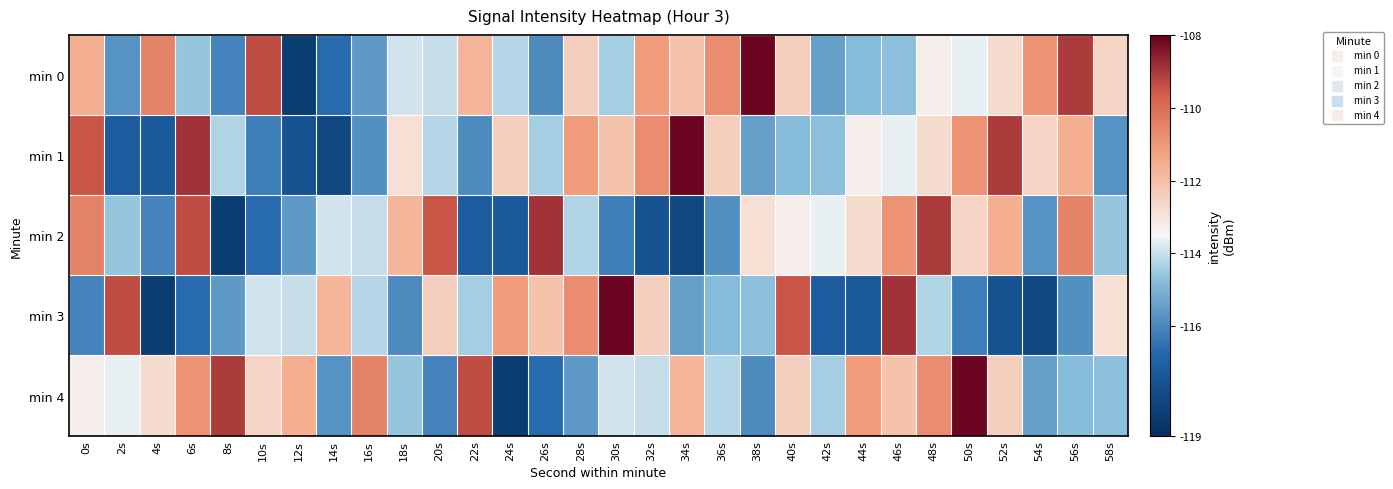

Reading left to right, list all the values displayed in this chart.

min 0: 0s=-111.6	2s=-115.8	4s=-110.5	6s=-114.6	8s=-116.1	10s=-109.3	12s=-118.5	14s=-116.6	16s=-115.6	18s=-113.9	20s=-114.0	22s=-111.8	24s=-114.2	26s=-115.9	28s=-112.4	30s=-114.4	32s=-111.1	34s=-112.1	36s=-110.7	38s=-108.1	40s=-112.5	42s=-115.4	44s=-114.8	46s=-114.7	48s=-113.3	50s=-113.7	52s=-112.7	54s=-110.9	56s=-109.0	58s=-112.6
min 1: 0s=-109.5	2s=-117.2	4s=-117.3	6s=-108.9	8s=-114.3	10s=-116.2	12s=-117.6	14s=-118.0	16s=-115.8	18s=-112.9	20s=-114.2	22s=-115.9	24s=-112.4	26s=-114.4	28s=-111.1	30s=-112.1	32s=-110.7	34s=-108.1	36s=-112.5	38s=-115.4	40s=-114.8	42s=-114.7	44s=-113.3	46s=-113.7	48s=-112.7	50s=-110.9	52s=-109.0	54s=-112.6	56s=-111.6	58s=-115.8
min 2: 0s=-110.5	2s=-114.6	4s=-116.1	6s=-109.3	8s=-118.5	10s=-116.6	12s=-115.6	14s=-113.9	16s=-114.0	18s=-111.8	20s=-109.5	22s=-117.2	24s=-117.3	26s=-108.9	28s=-114.3	30s=-116.2	32s=-117.6	34s=-118.0	36s=-115.8	38s=-112.9	40s=-113.3	42s=-113.7	44s=-112.7	46s=-110.9	48s=-109.0	50s=-112.6	52s=-111.6	54s=-115.8	56s=-110.5	58s=-114.6
min 3: 0s=-116.1	2s=-109.3	4s=-118.5	6s=-116.6	8s=-115.6	10s=-113.9	12s=-114.0	14s=-111.8	16s=-114.2	18s=-115.9	20s=-112.4	22s=-114.4	24s=-111.1	26s=-112.1	28s=-110.7	30s=-108.1	32s=-112.5	34s=-115.4	36s=-114.8	38s=-114.7	40s=-109.5	42s=-117.2	44s=-117.3	46s=-108.9	48s=-114.3	50s=-116.2	52s=-117.6	54s=-118.0	56s=-115.8	58s=-112.9
min 4: 0s=-113.3	2s=-113.7	4s=-112.7	6s=-110.9	8s=-109.0	10s=-112.6	12s=-111.6	14s=-115.8	16s=-110.5	18s=-114.6	20s=-116.1	22s=-109.3	24s=-118.5	26s=-116.6	28s=-115.6	30s=-113.9	32s=-114.0	34s=-111.8	36s=-114.2	38s=-115.9	40s=-112.4	42s=-114.4	44s=-111.1	46s=-112.1	48s=-110.7	50s=-108.1	52s=-112.5	54s=-115.4	56s=-114.8	58s=-114.7